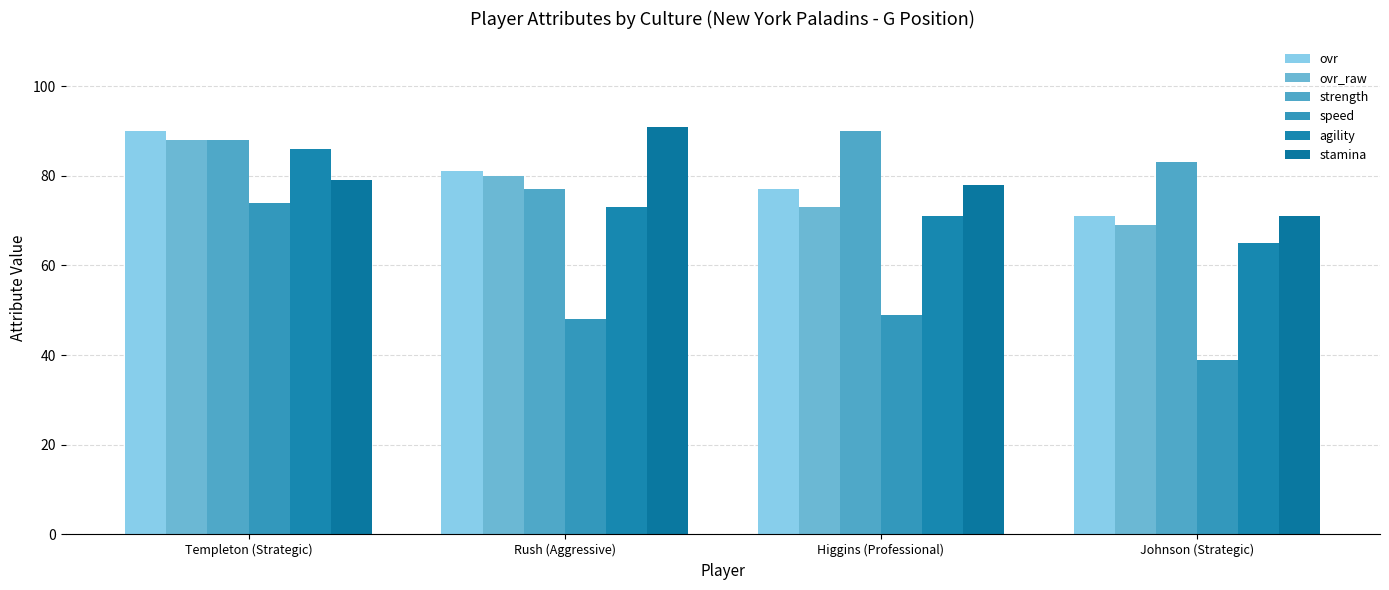

Which series has the largest total across all categories?

strength